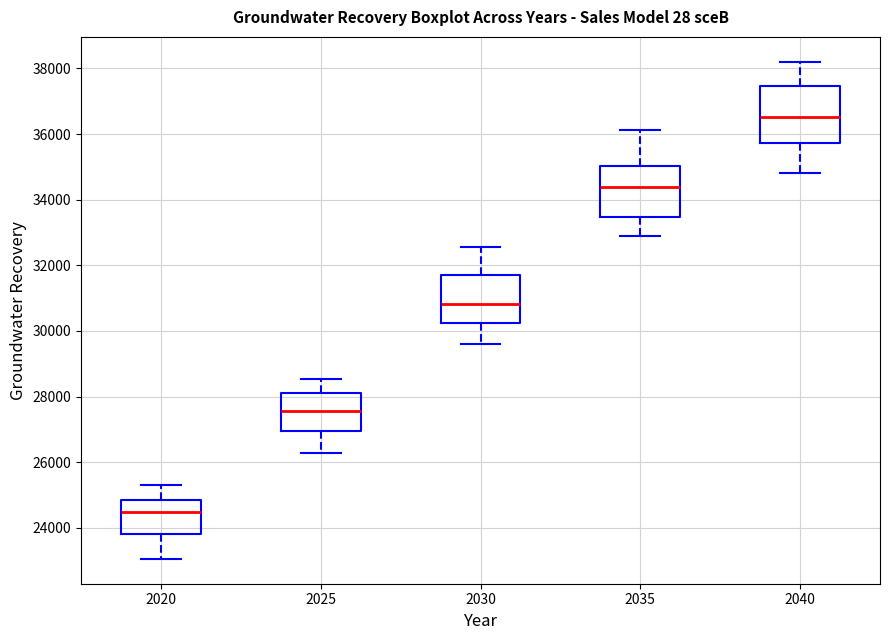

Reading left to right, transcribe this box plot: for each box, give where its median line is, the range the box spans, and where its two whiskers end, as read against the y-axis. The values are not printed on the chart, so give them approximately, as read against the axis.

2020: median 24400, box 23800 to 24800, whiskers 23000 to 25400
2025: median 27600, box 27000 to 28200, whiskers 26200 to 28600
2030: median 30800, box 30200 to 31800, whiskers 29600 to 32600
2035: median 34400, box 33400 to 35000, whiskers 32800 to 36200
2040: median 36600, box 35800 to 37400, whiskers 34800 to 38200